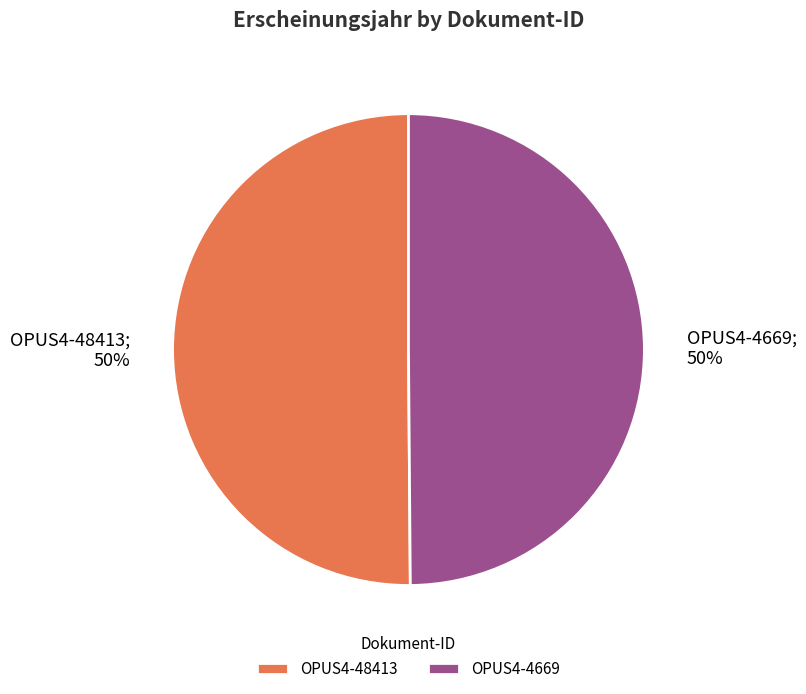

To the nearest percent, what portion does OPUS4-4669 represent?

50%